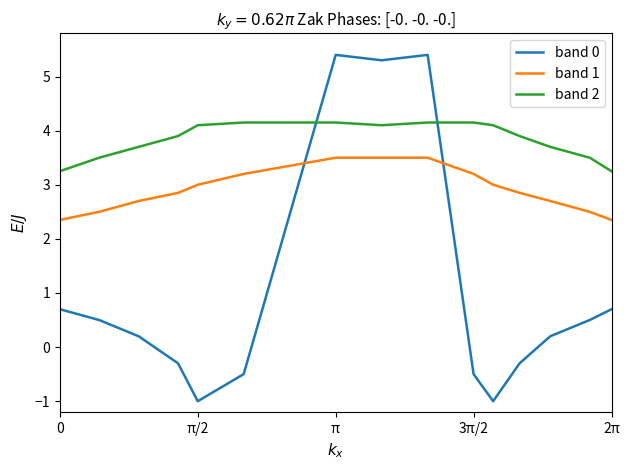

Which series has the widest spread of values?

band 0